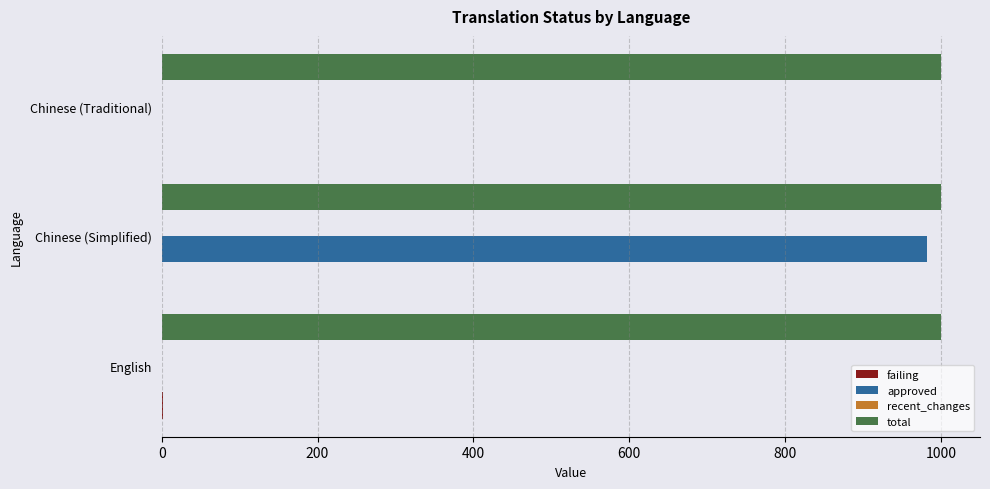

Which series has the largest range (max minus min)?

approved